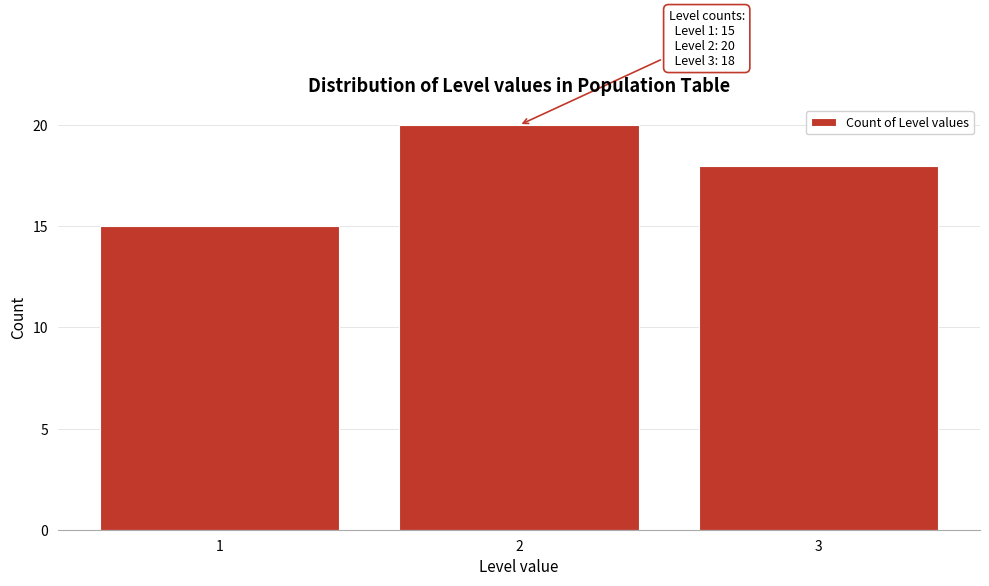

Reading left to right, extract all data points from this chart.

15	20	18